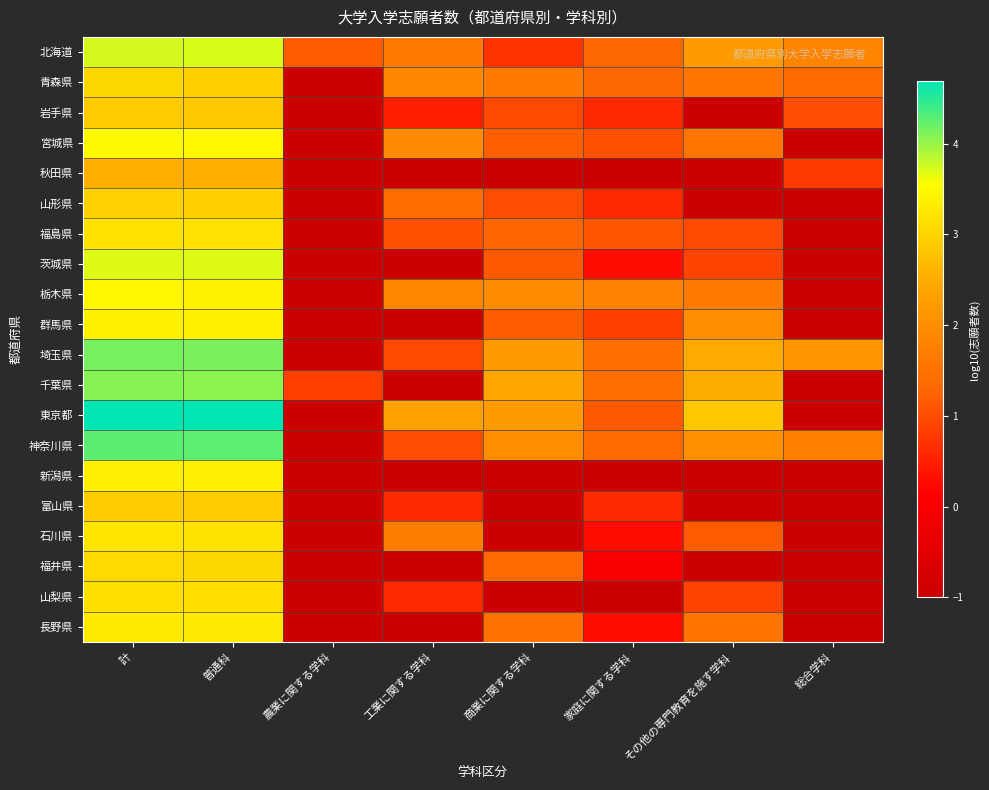

What is the total value across all series at 総合学科?

-5.2